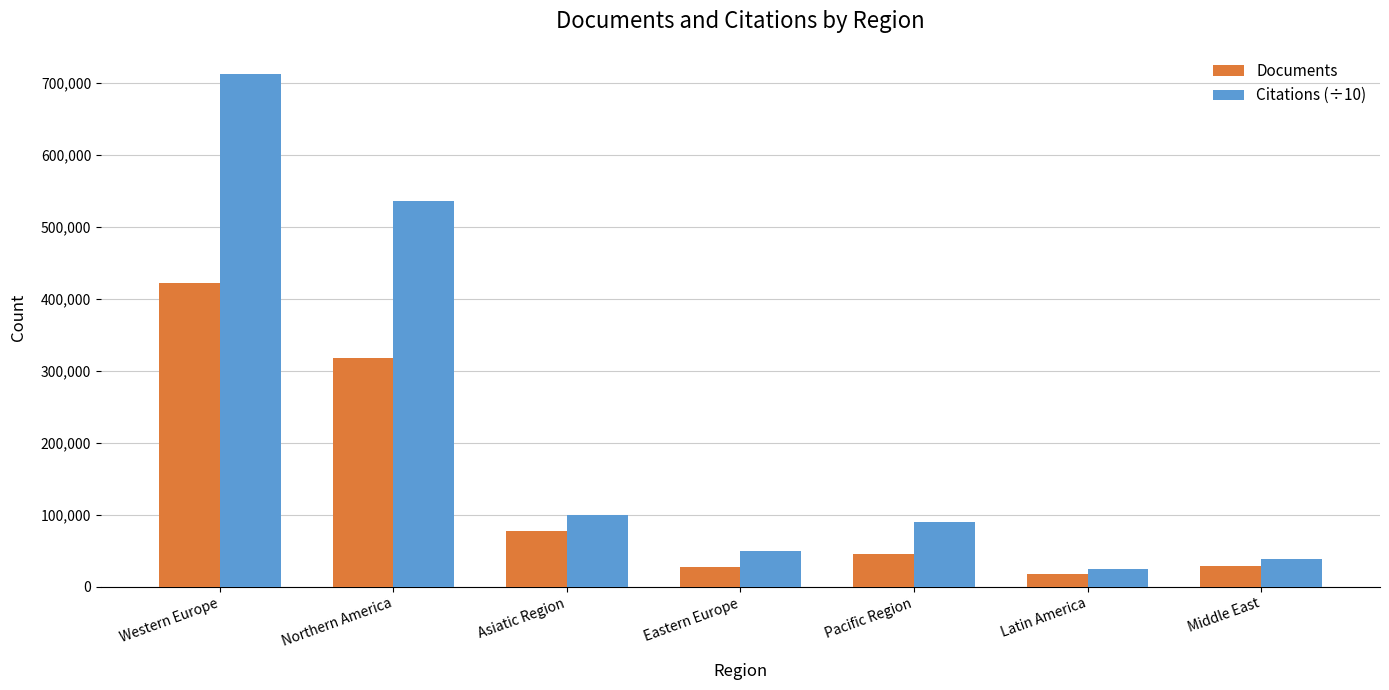

At which category is the sum across all series the highest?

Western Europe